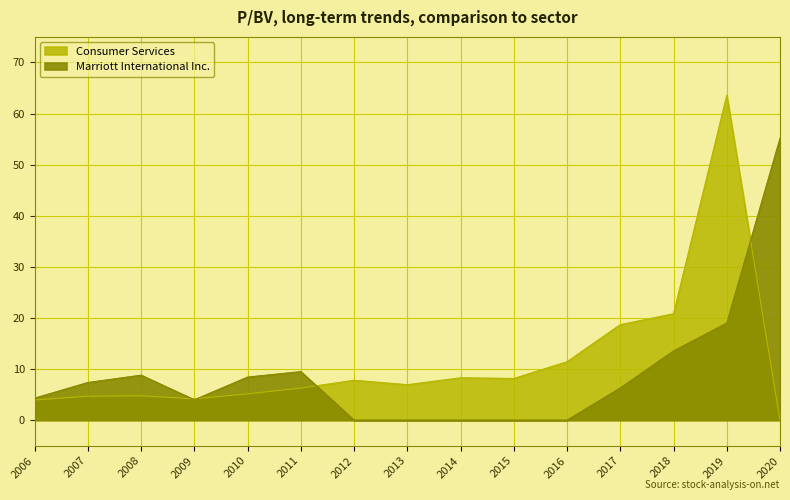

What is the difference between the maximum and minimum values in the Marriott International Inc. series?

55.2